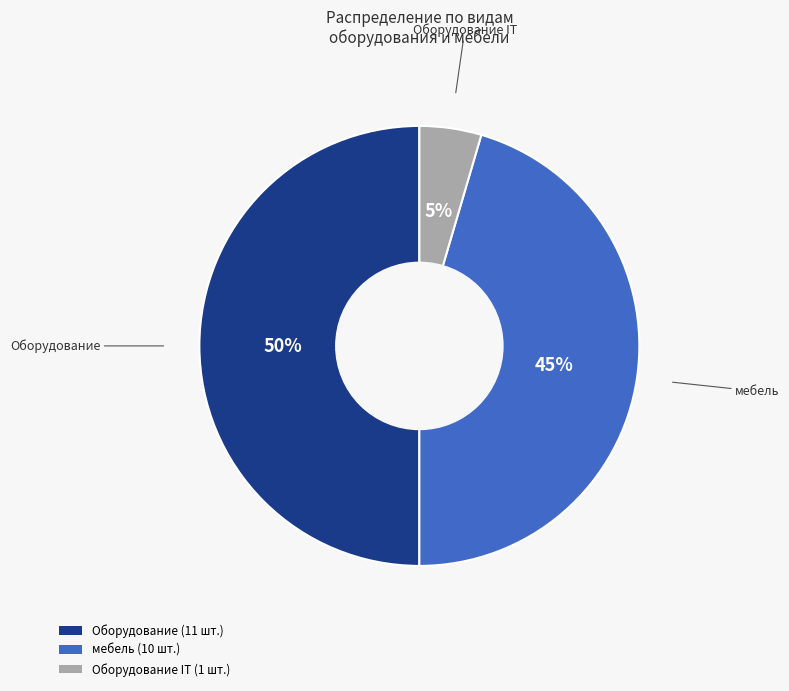

To the nearest percent, what is the difference between the largest and smallest slice percentages?

45%